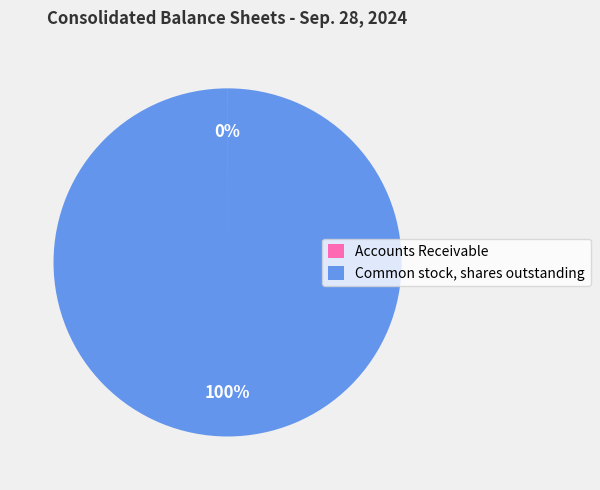

To the nearest percent, what is the difference between the largest and smallest slice percentages?

100%